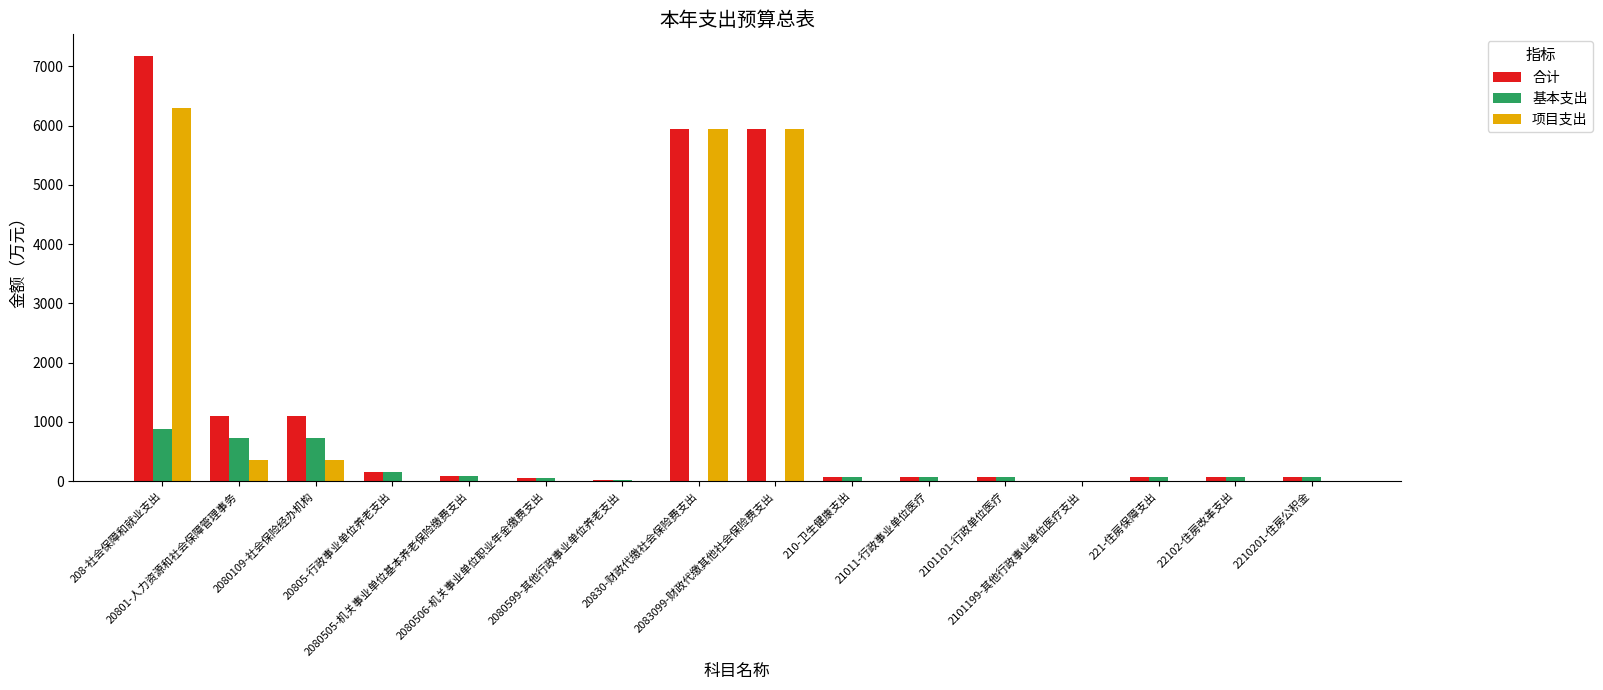

What is the maximum value for 基本支出?

876.9